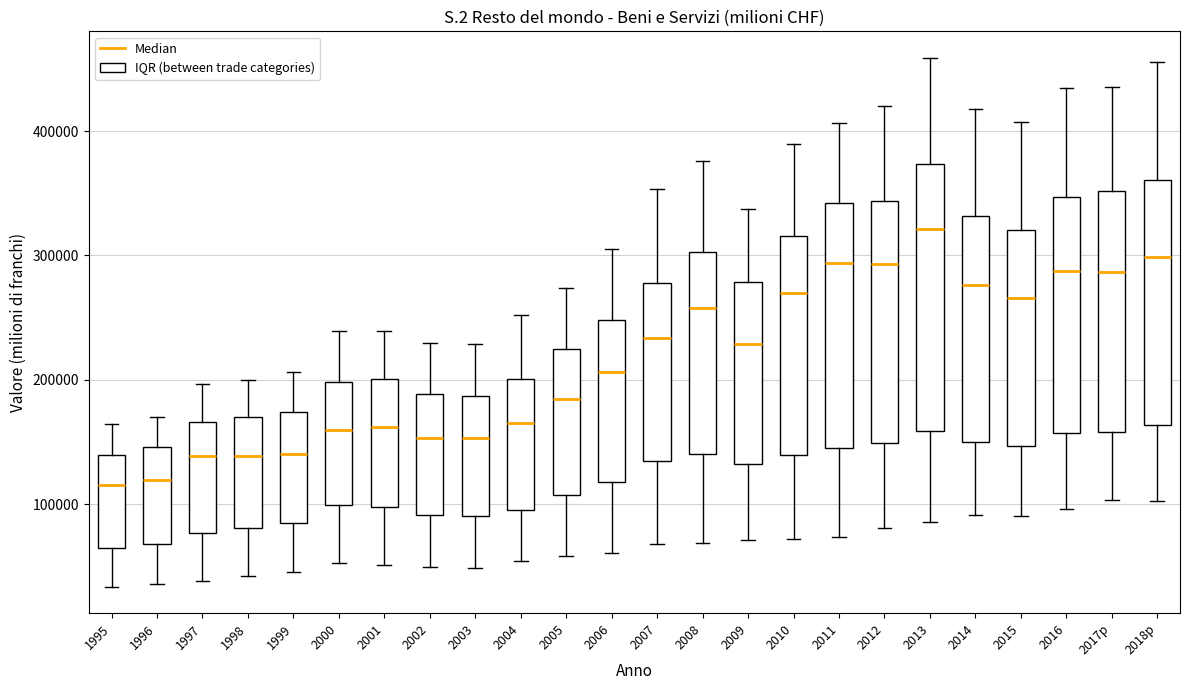

Reading left to right, transcribe this box plot: for each box, give where its median line is, the range the box spans, and where its two whiskers end, as read against the y-axis. The values are not printed on the chart, so give them approximately, as read against the axis.

1995: median 120000, box 60000 to 140000, whiskers 30000 to 160000
1996: median 120000, box 70000 to 150000, whiskers 40000 to 170000
1997: median 140000, box 80000 to 170000, whiskers 40000 to 200000
1998: median 140000, box 80000 to 170000, whiskers 40000 to 200000
1999: median 140000, box 80000 to 170000, whiskers 50000 to 210000
2000: median 160000, box 100000 to 200000, whiskers 50000 to 240000
2001: median 160000, box 100000 to 200000, whiskers 50000 to 240000
2002: median 150000, box 90000 to 190000, whiskers 50000 to 230000
2003: median 150000, box 90000 to 190000, whiskers 50000 to 230000
2004: median 170000, box 100000 to 200000, whiskers 50000 to 250000
2005: median 180000, box 110000 to 230000, whiskers 60000 to 270000
2006: median 210000, box 120000 to 250000, whiskers 60000 to 310000
2007: median 230000, box 130000 to 280000, whiskers 70000 to 350000
2008: median 260000, box 140000 to 300000, whiskers 70000 to 380000
2009: median 230000, box 130000 to 280000, whiskers 70000 to 340000
2010: median 270000, box 140000 to 320000, whiskers 70000 to 390000
2011: median 290000, box 150000 to 340000, whiskers 70000 to 410000
2012: median 290000, box 150000 to 340000, whiskers 80000 to 420000
2013: median 320000, box 160000 to 370000, whiskers 90000 to 460000
2014: median 280000, box 150000 to 330000, whiskers 90000 to 420000
2015: median 270000, box 150000 to 320000, whiskers 90000 to 410000
2016: median 290000, box 160000 to 350000, whiskers 100000 to 430000
2017p: median 290000, box 160000 to 350000, whiskers 100000 to 440000
2018p: median 300000, box 160000 to 360000, whiskers 100000 to 460000